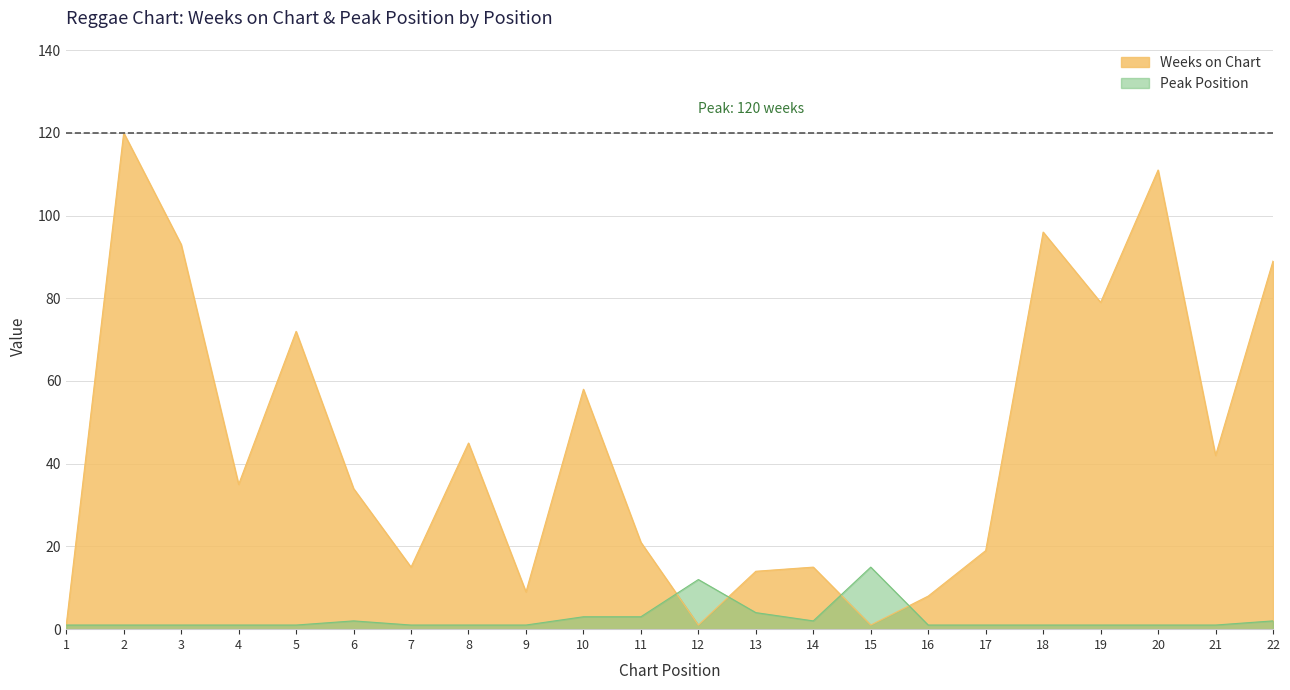

At which label is Peak Position closest to 8?

12